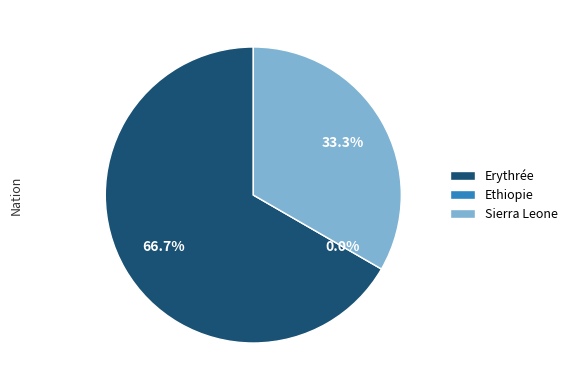

Which slice represents more than half of the pie?

Erythrée